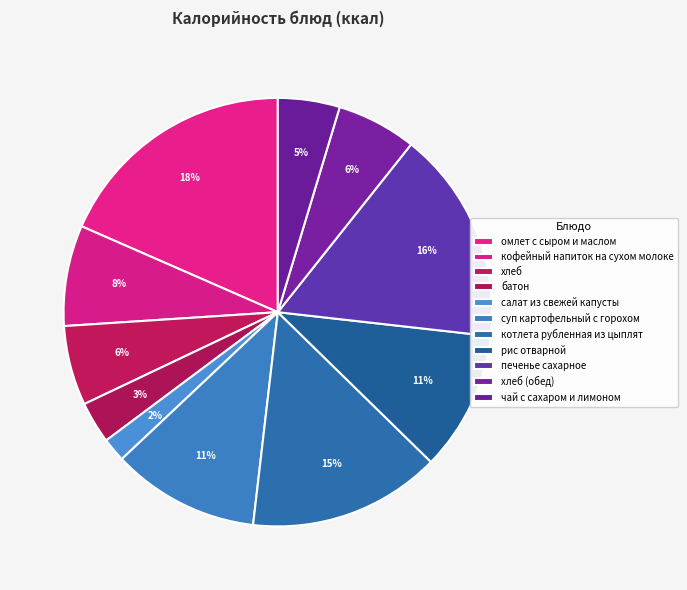

How many slices are in this pie chart?

11